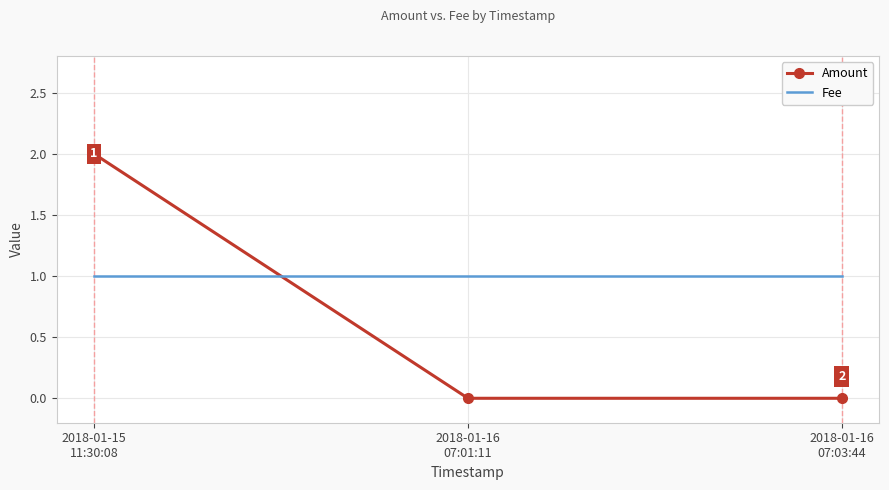

Which series has the largest range (max minus min)?

Amount